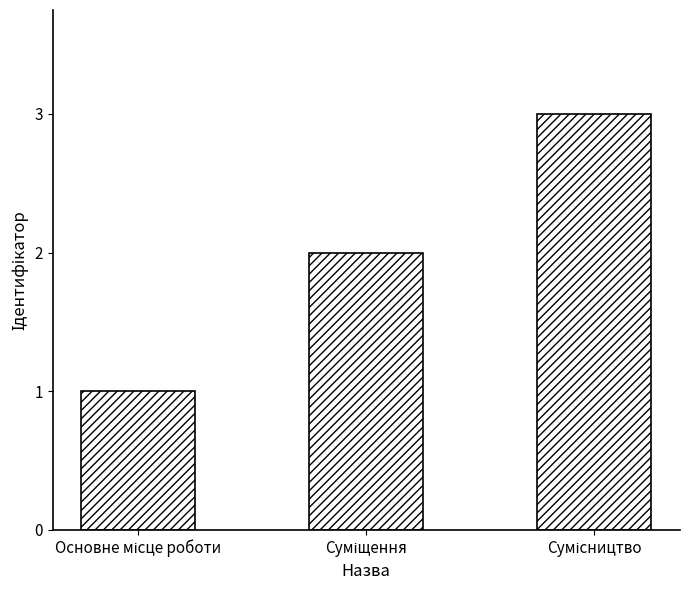

Reading left to right, list all the values displayed in this chart.

1	2	3